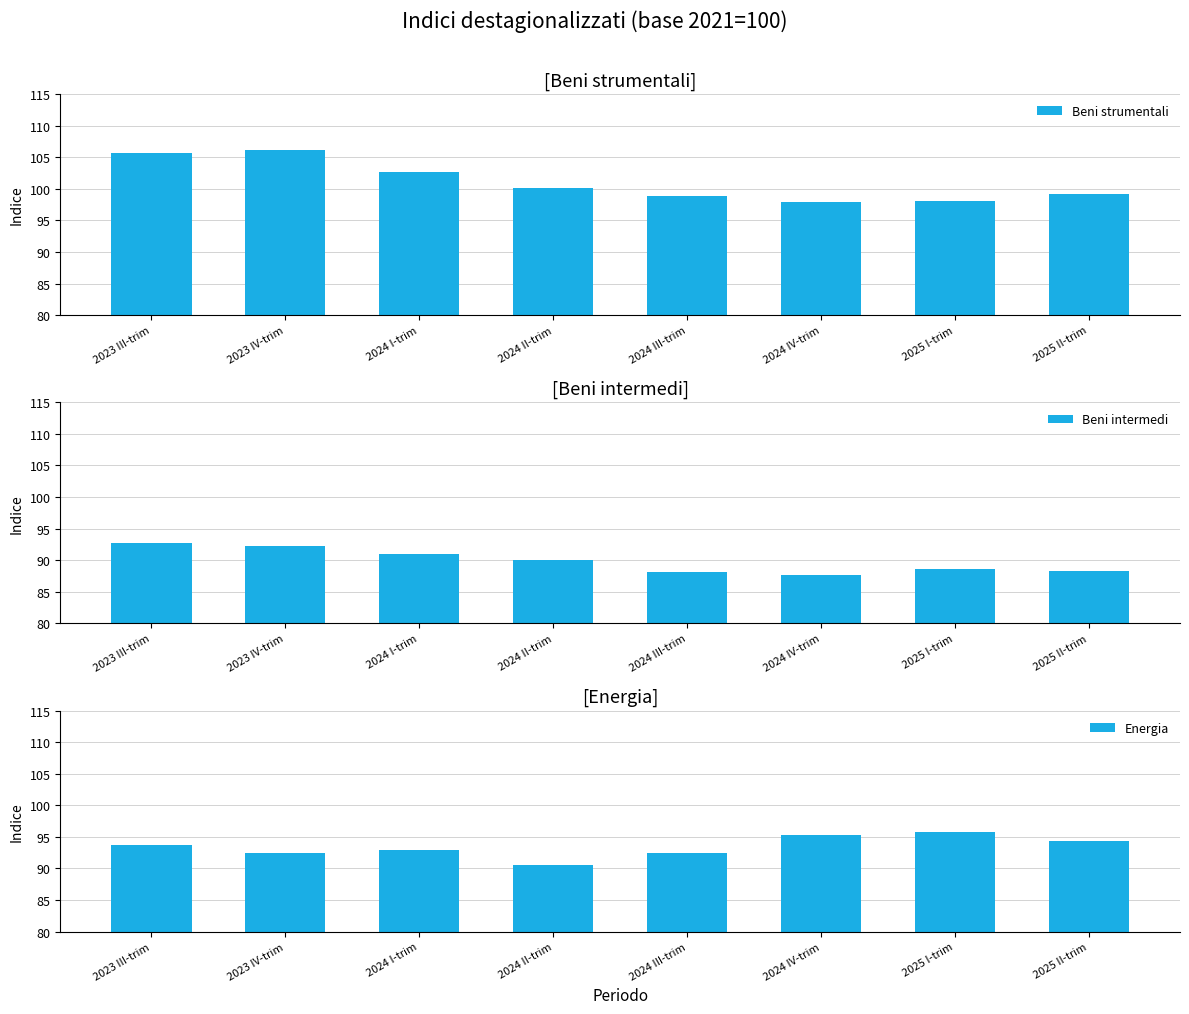

What is the spread (max minus min) of values at 2023 IV-trim?

13.9